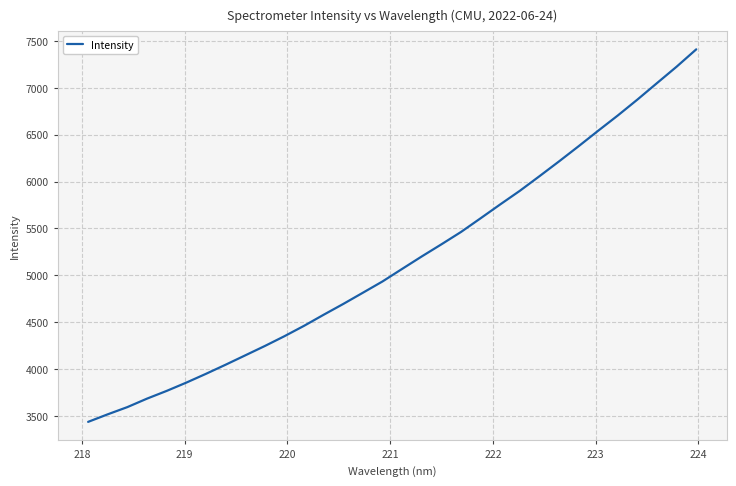

What is the minimum value shown in the chart?

3437.8